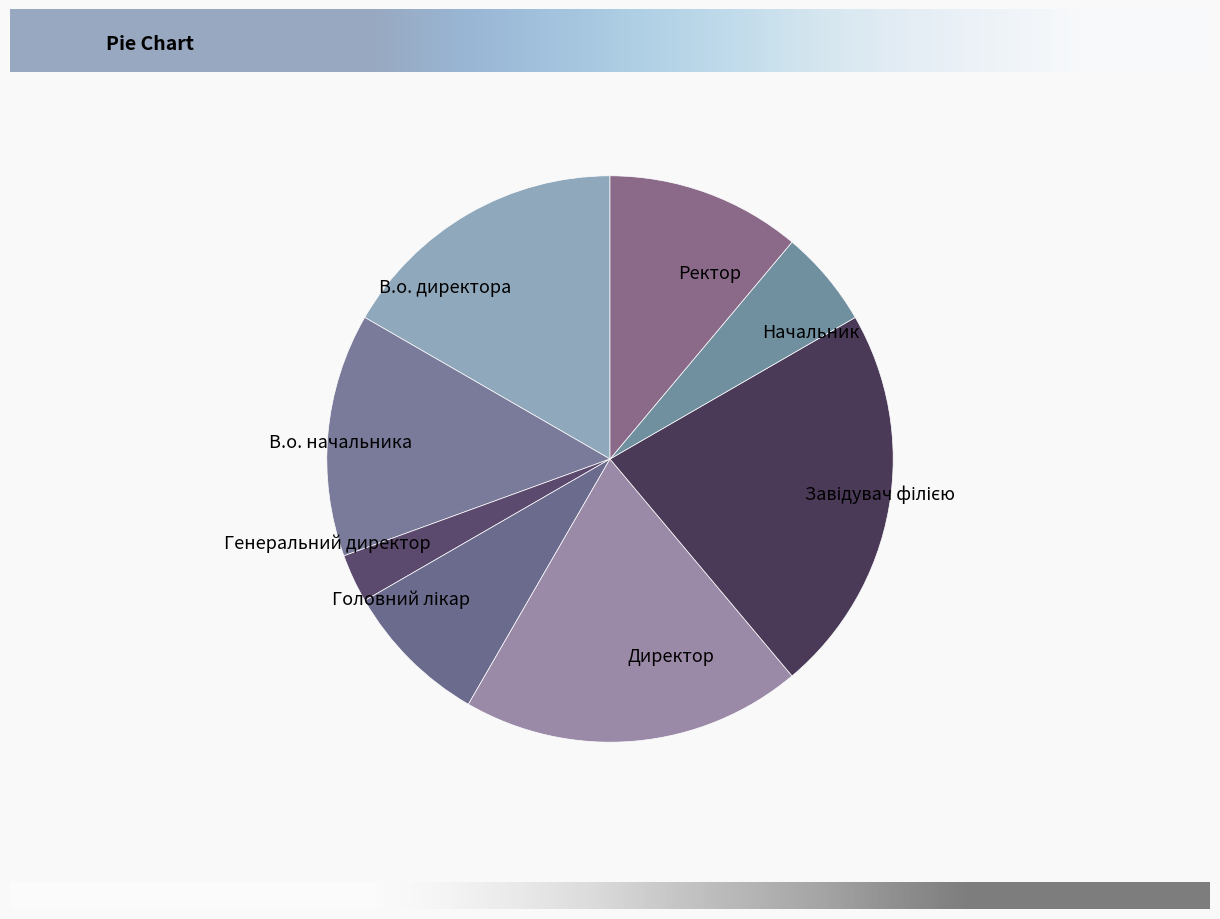

Does any single category account for the majority?

No